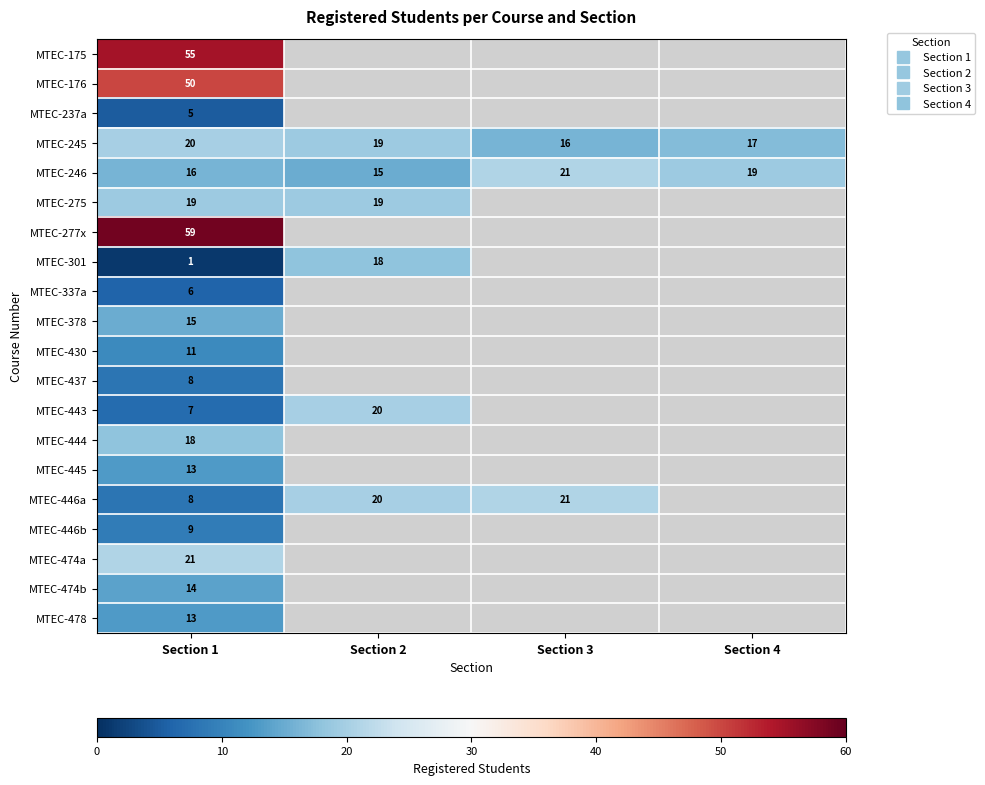

At which label does MTEC-445 reach its peak?

Section 1